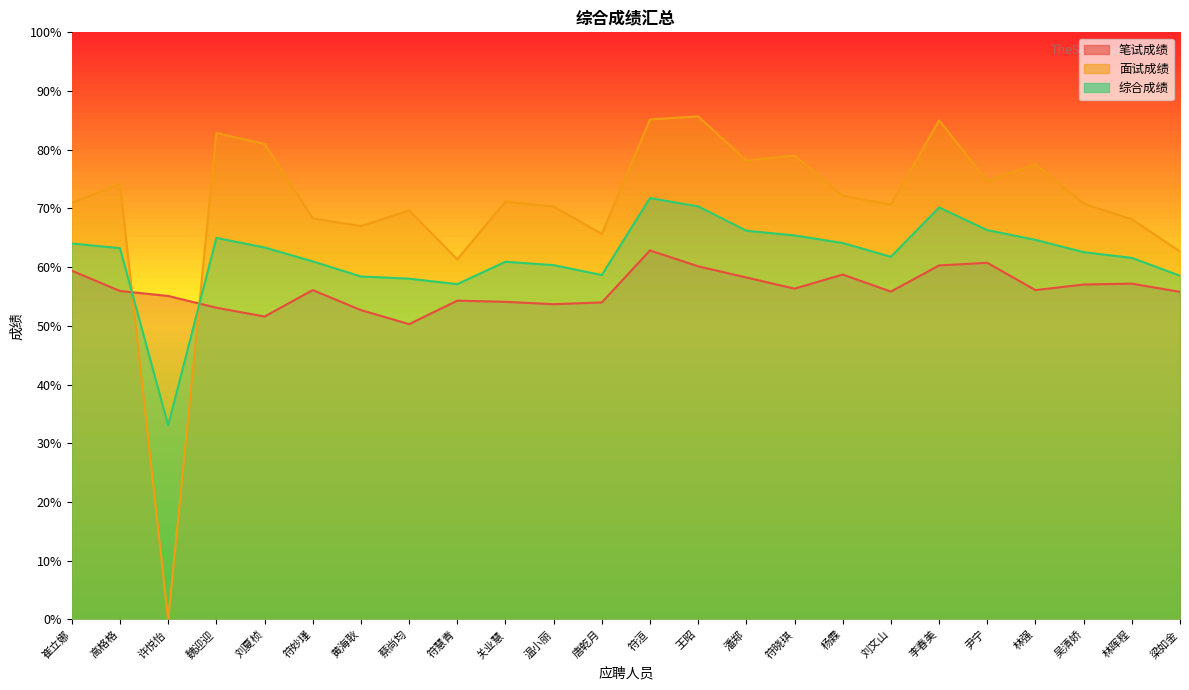

What is the sum of all 面试成绩 values?

1692.2